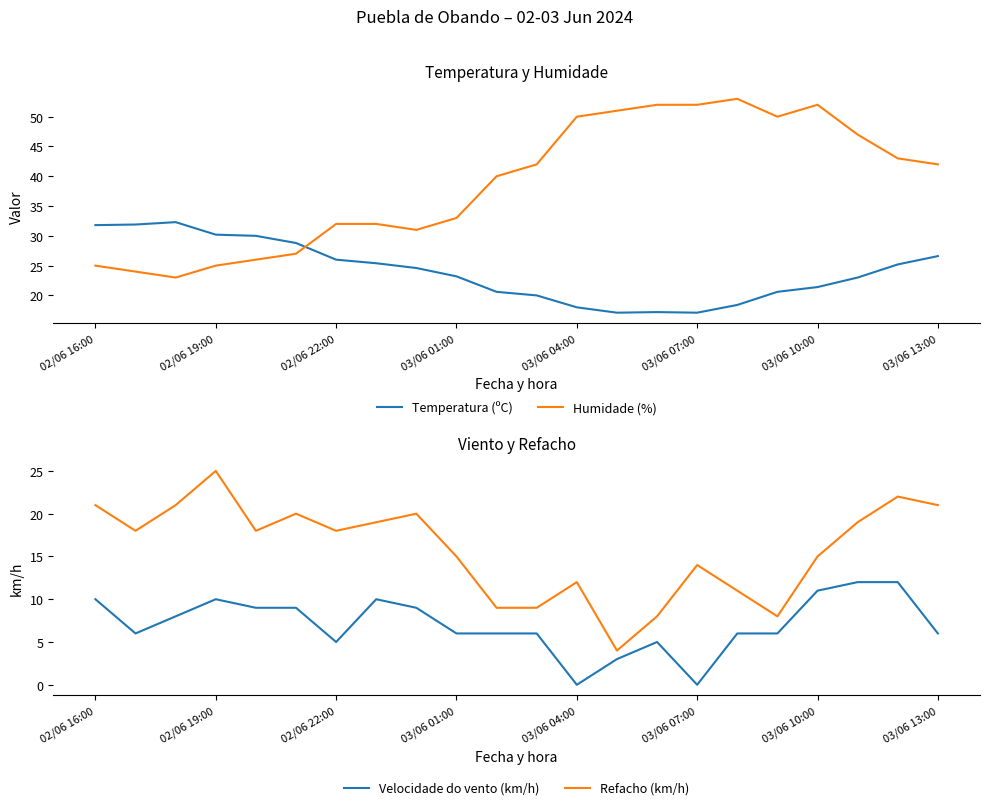

In Refacho (km/h), how many points are lower than both neighbors (excluding endpoints)?

5